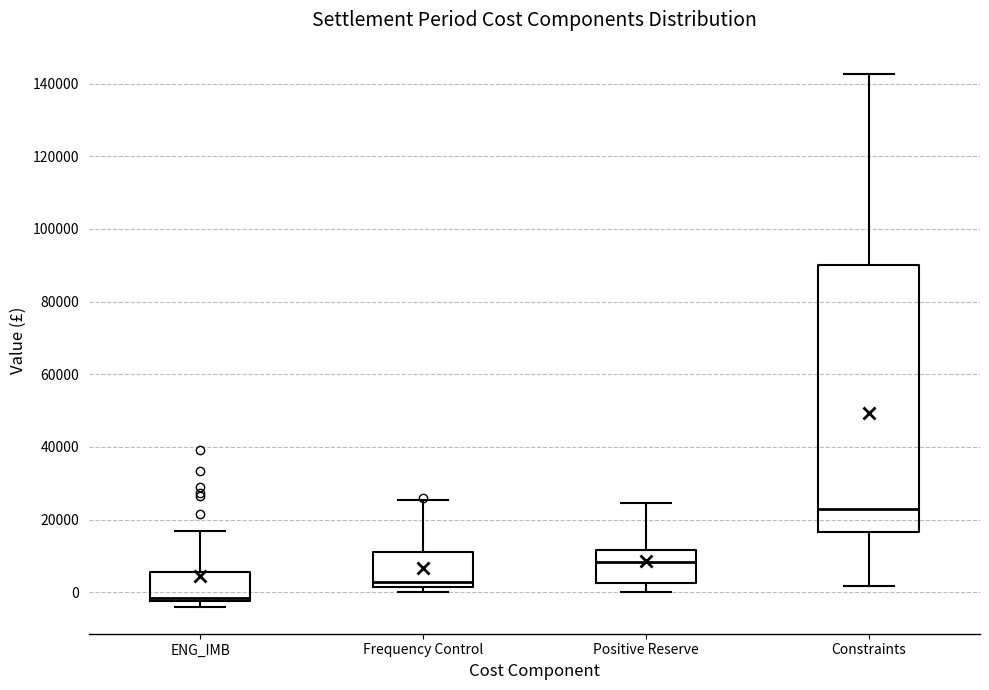

Where does the upper whisker of the box for Frequency Control end on the y-axis? The values are not printed on the chart, so give them approximately, as read against the axis.

26000